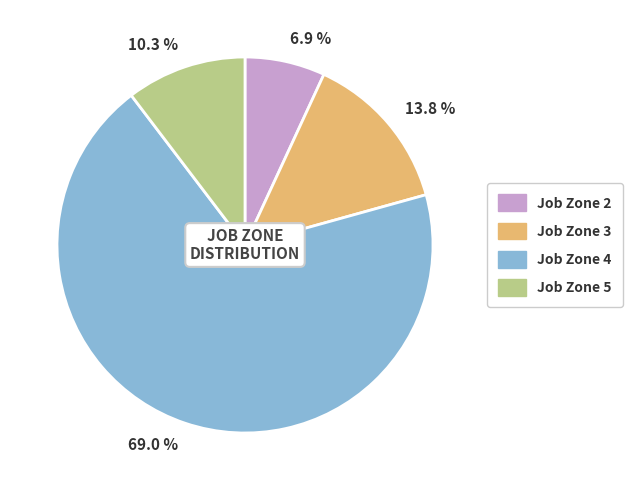

Do 10.3 % and 13.8 % together represent more than half of the pie?

No